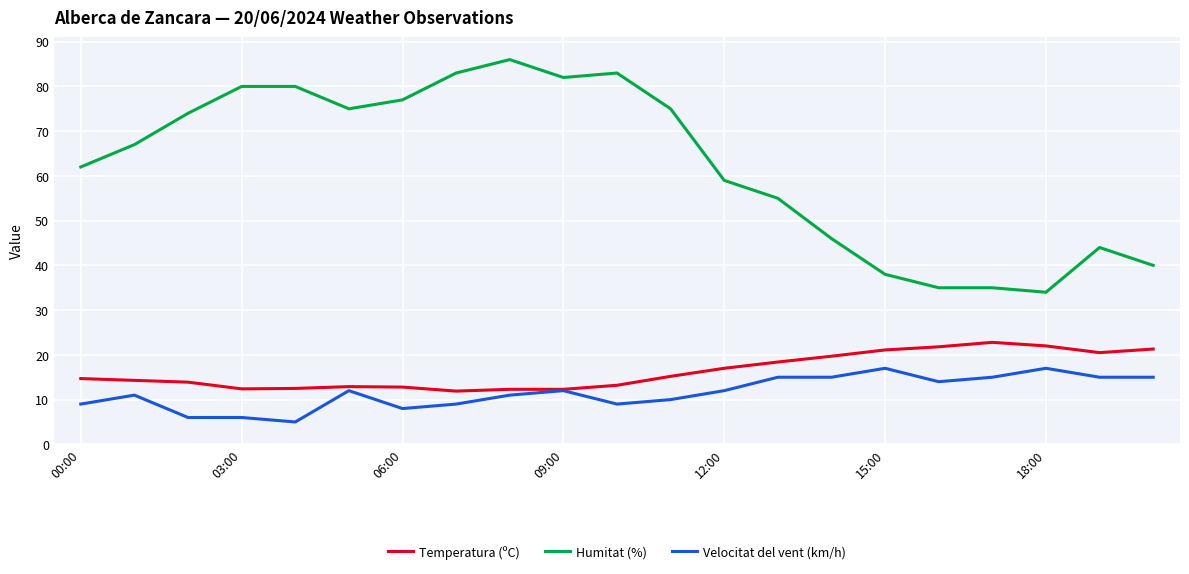

What is the maximum value for Humitat (%)?

86.0